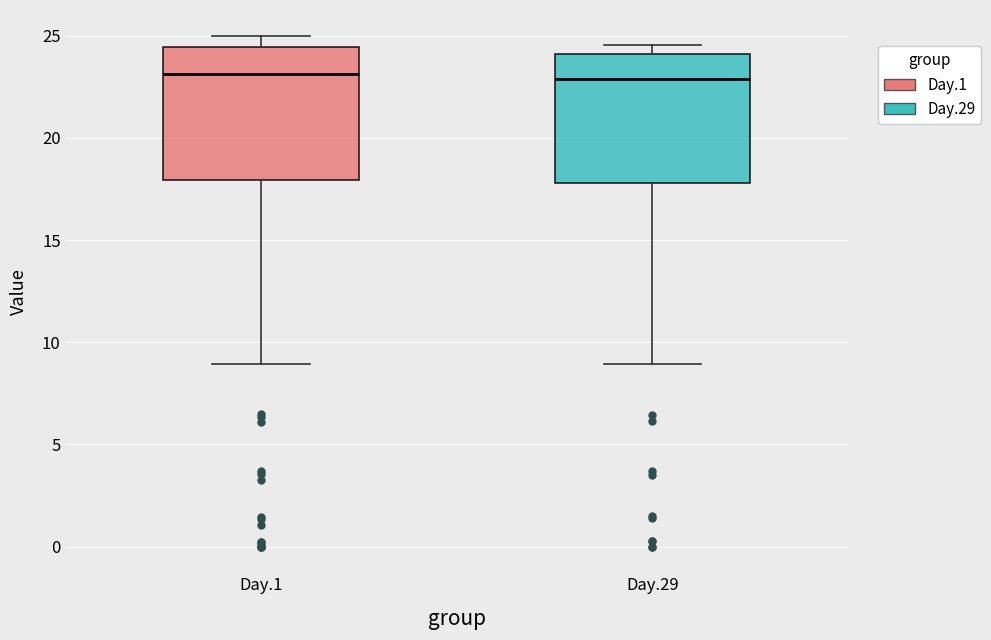

Where does the lower whisker of the box for Day.1 end on the y-axis? The values are not printed on the chart, so give them approximately, as read against the axis.

9.0